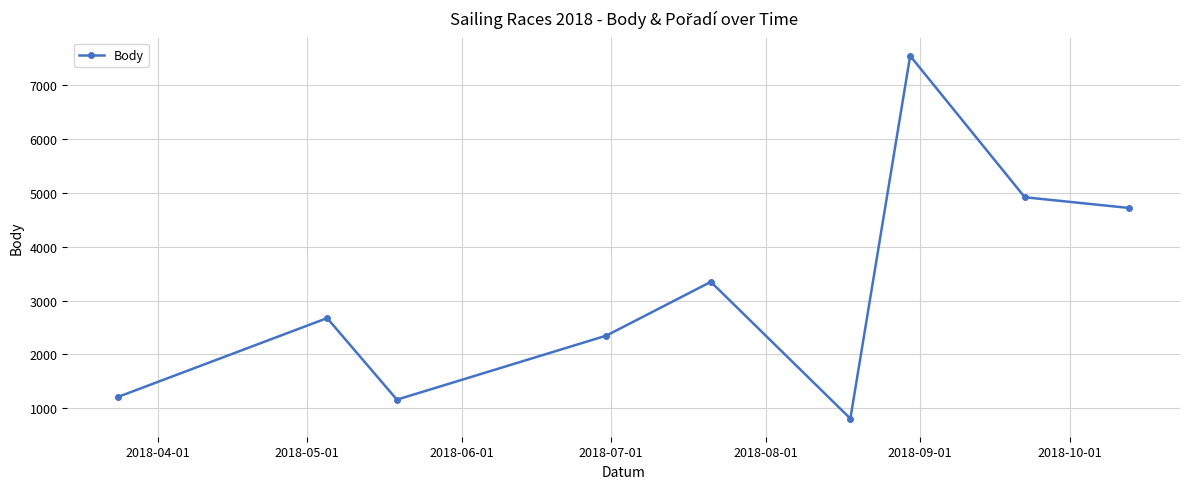

What is the value of the 5th point from the left?

3347